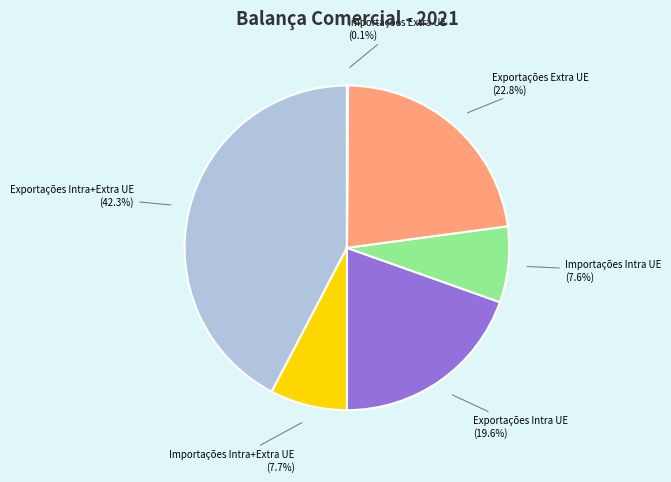

What is the ratio of the value at Importações Intra UE to the value at Importações Intra+Extra UE?

1.0